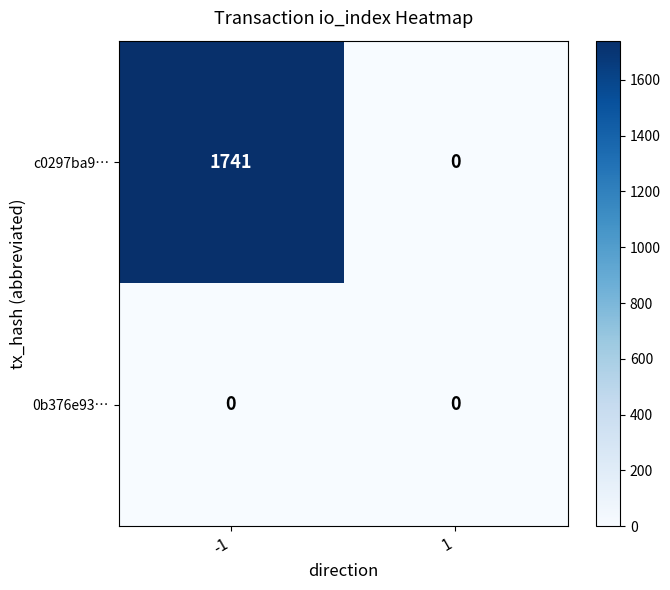

At how many categories does at least one series exceed 237?

1